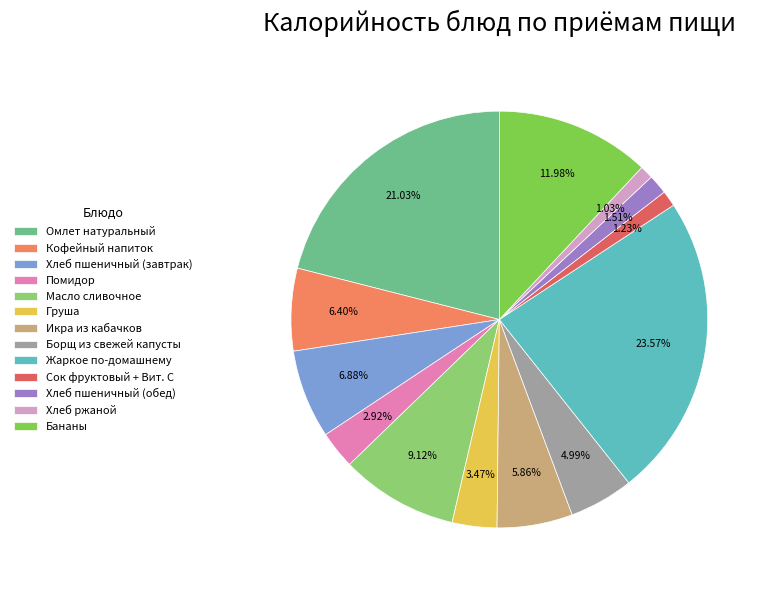

How many segments does this pie chart have?

13